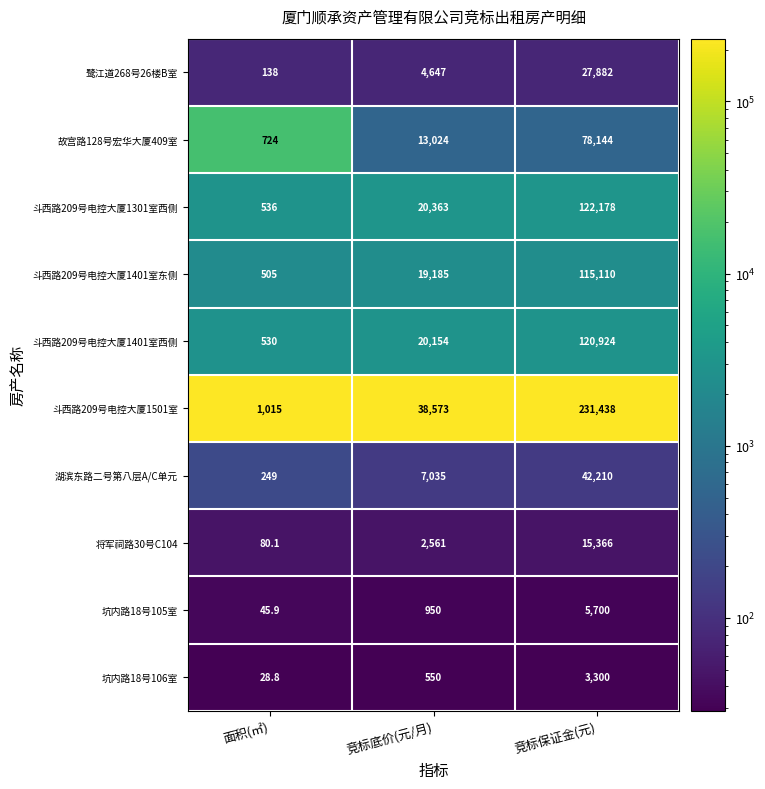

Is the value of 坑内路18号106室 at 竞标底价(元/月) greater than the value of 斗西路209号电控大厦1401室西侧 at 竞标保证金(元)?

No